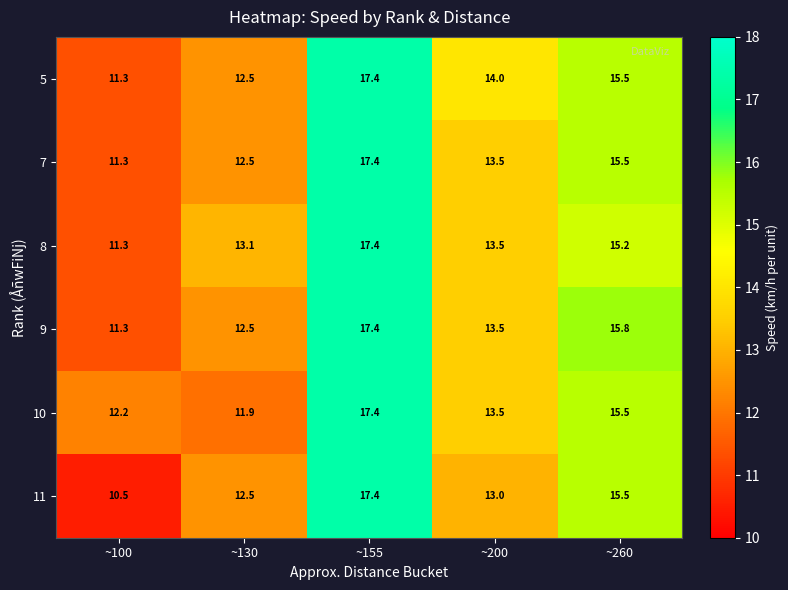

What is the sum of the 8 values at ~200 and ~130?

26.6